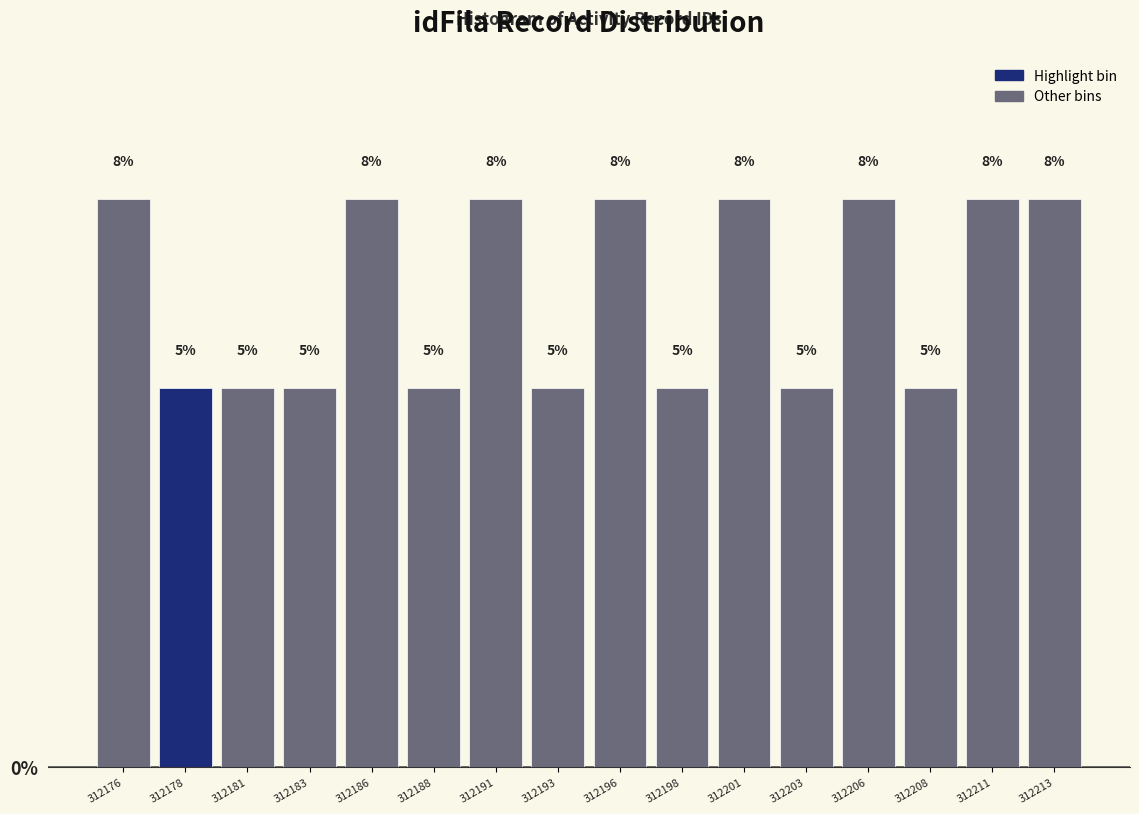

True or false: the data shows 4.6 at 312186.

False